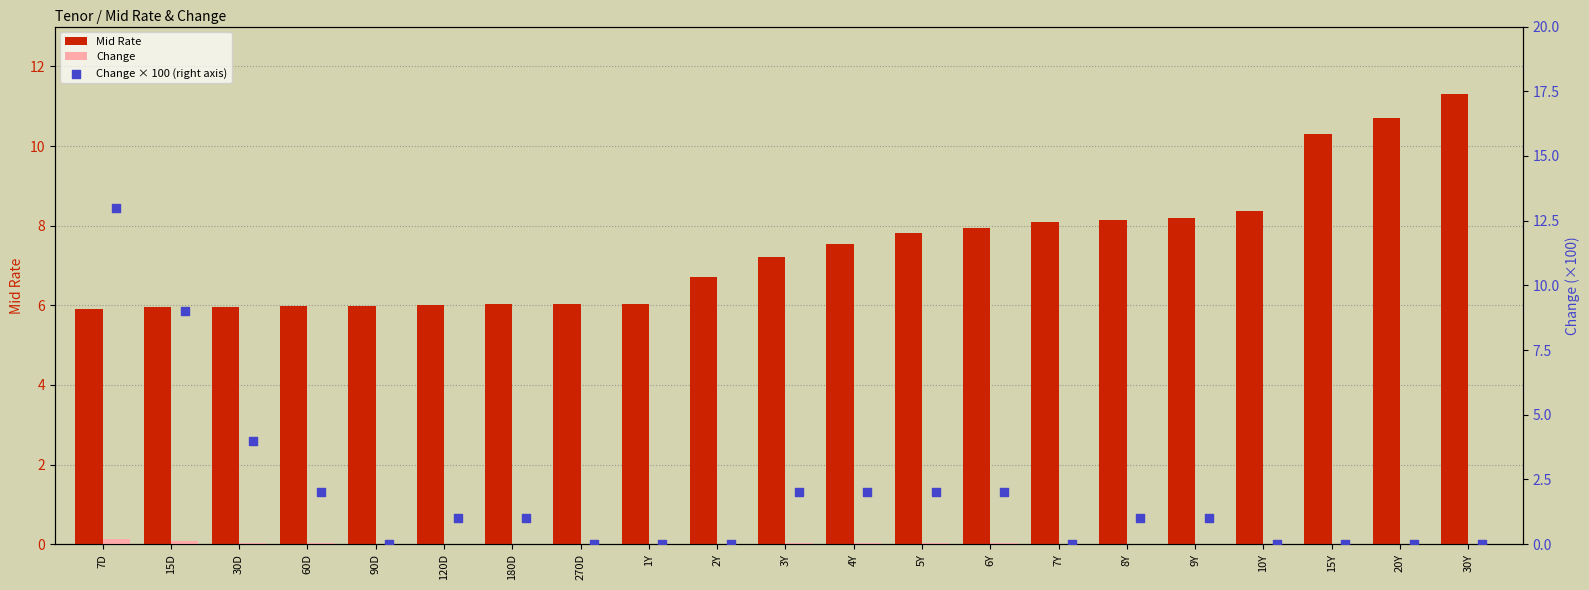

Which series contains the lowest Y value?

Change